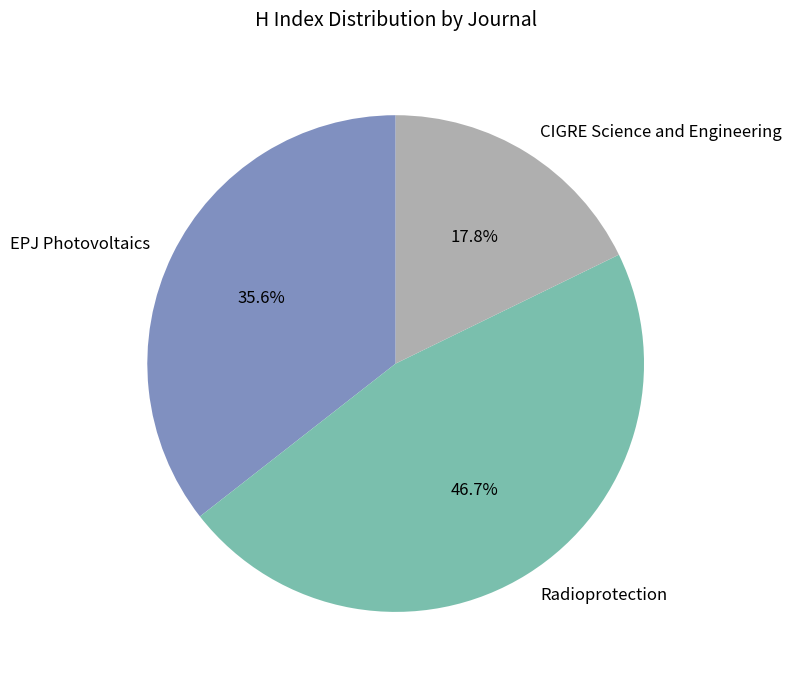

Does CIGRE Science and Engineering represent more than half of the total?

No